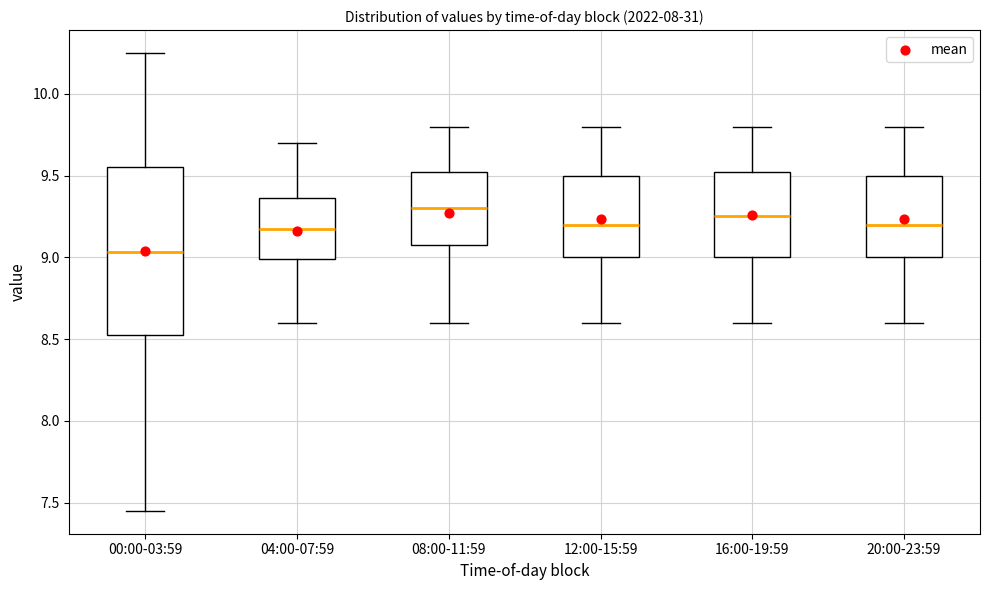

Which box has the lowest median line?

00:00-03:59